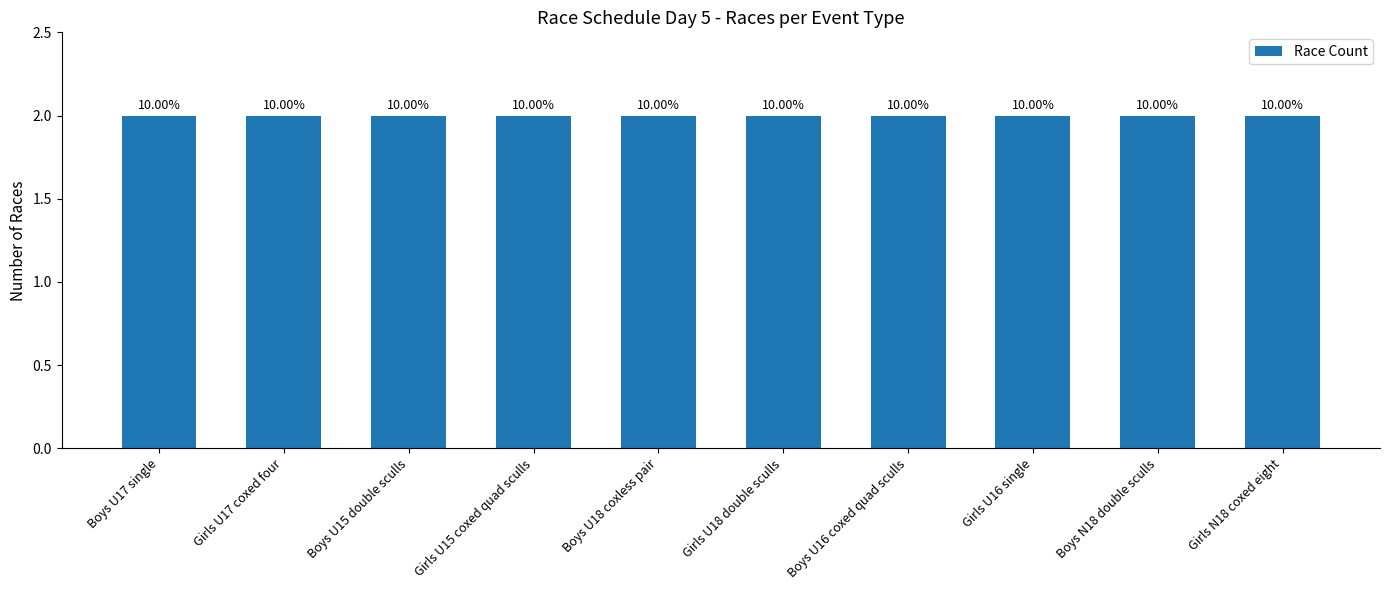

Between Boys U16 coxed quad sculls and Girls U18 double sculls, which is larger?

Girls U18 double sculls